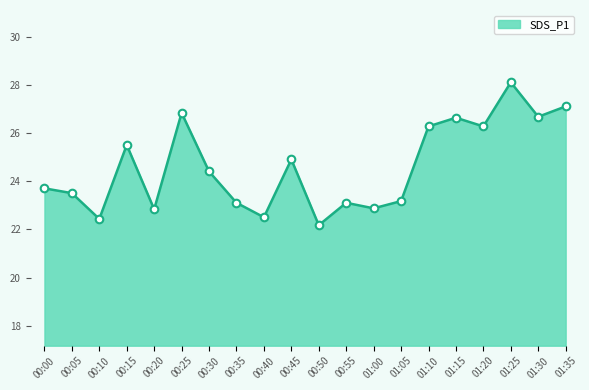

What is the change in value from 00:20 to 01:05?

+0.3